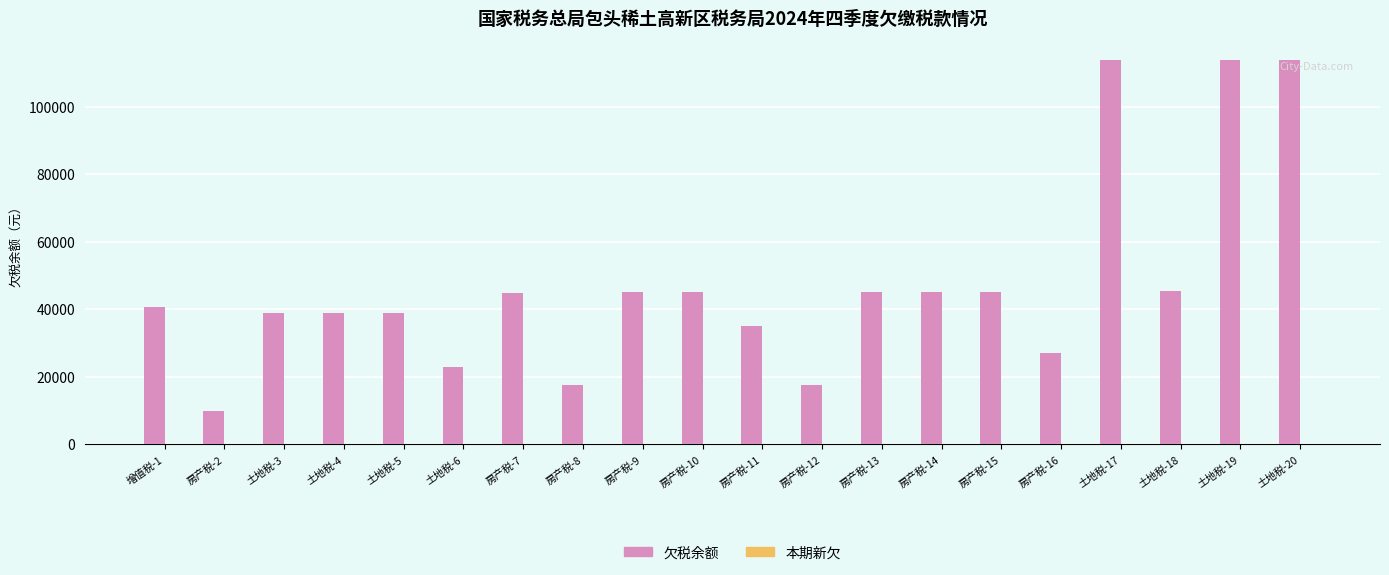

What is the minimum value shown in the chart?

9968.2